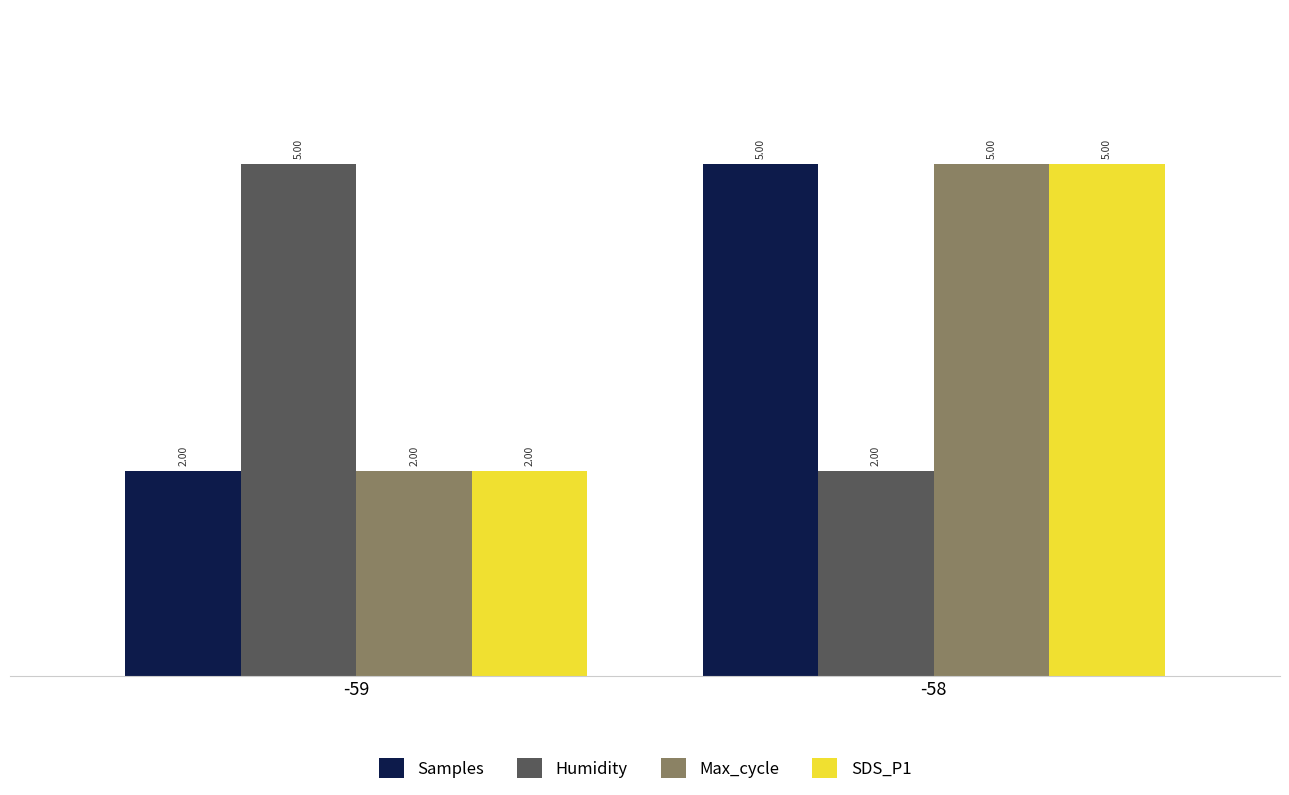

Where is Samples nearest to the value 3?

-59